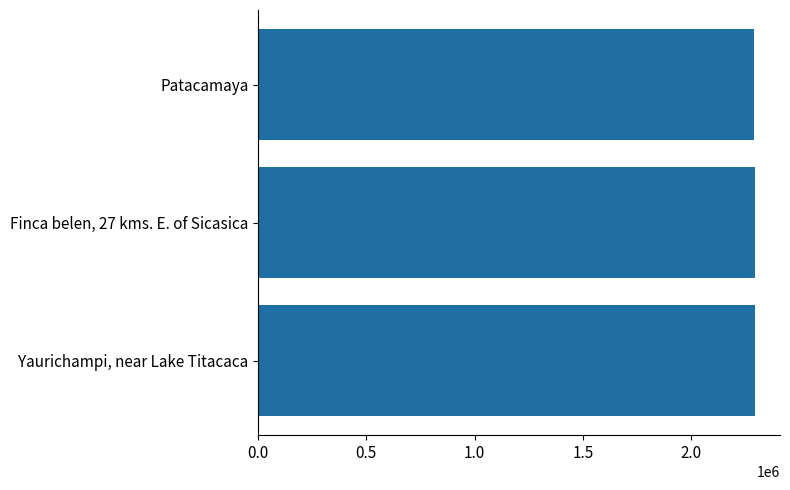

The value at 1.5 is 2291233. True or false?

True